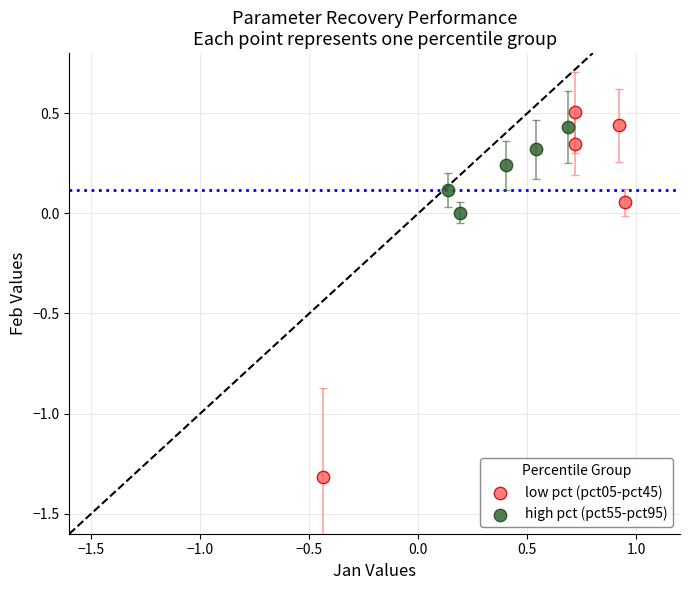

Which series has the widest spread of Y values?

low pct (pct05-pct45)